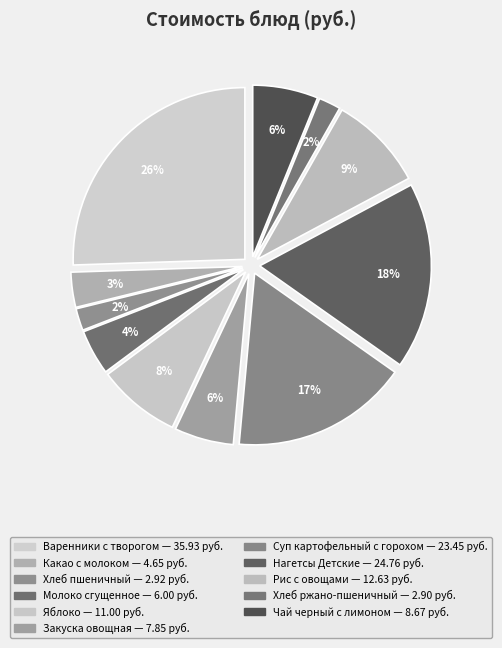

To the nearest percent, what is the combined percentage of Молоко сгущенное and Какао с молоком?

8%